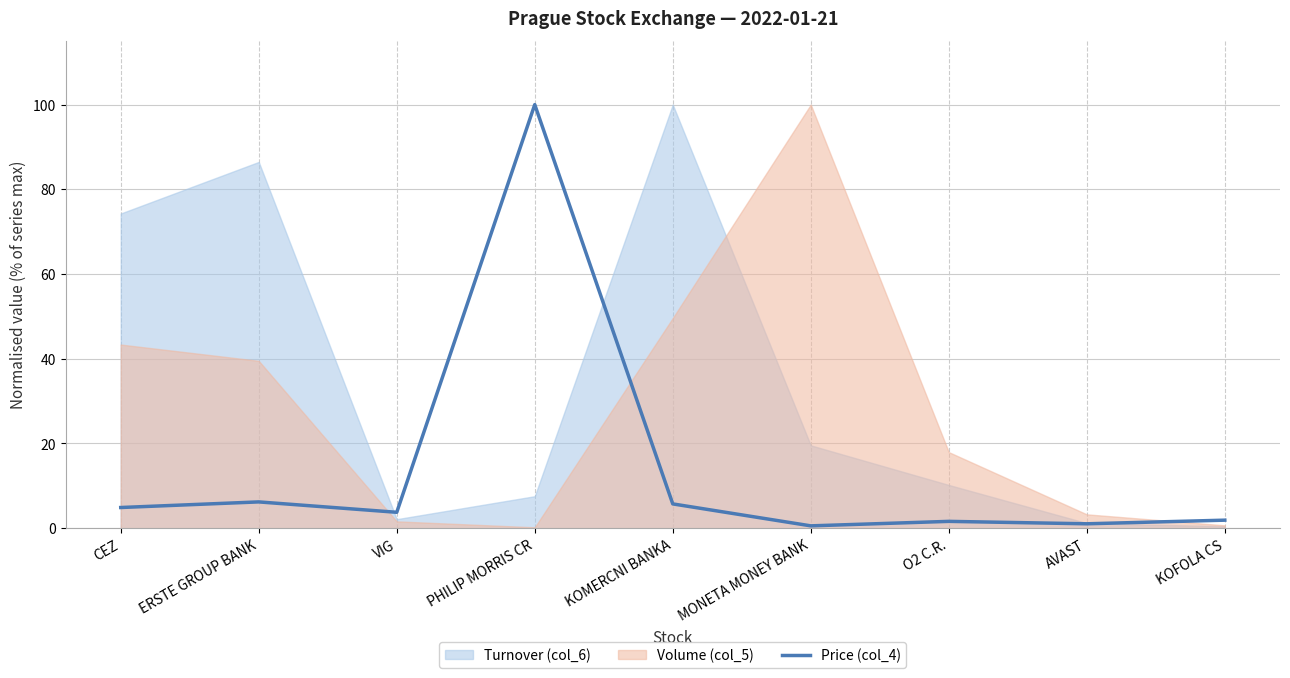

How many values are below 3?

4